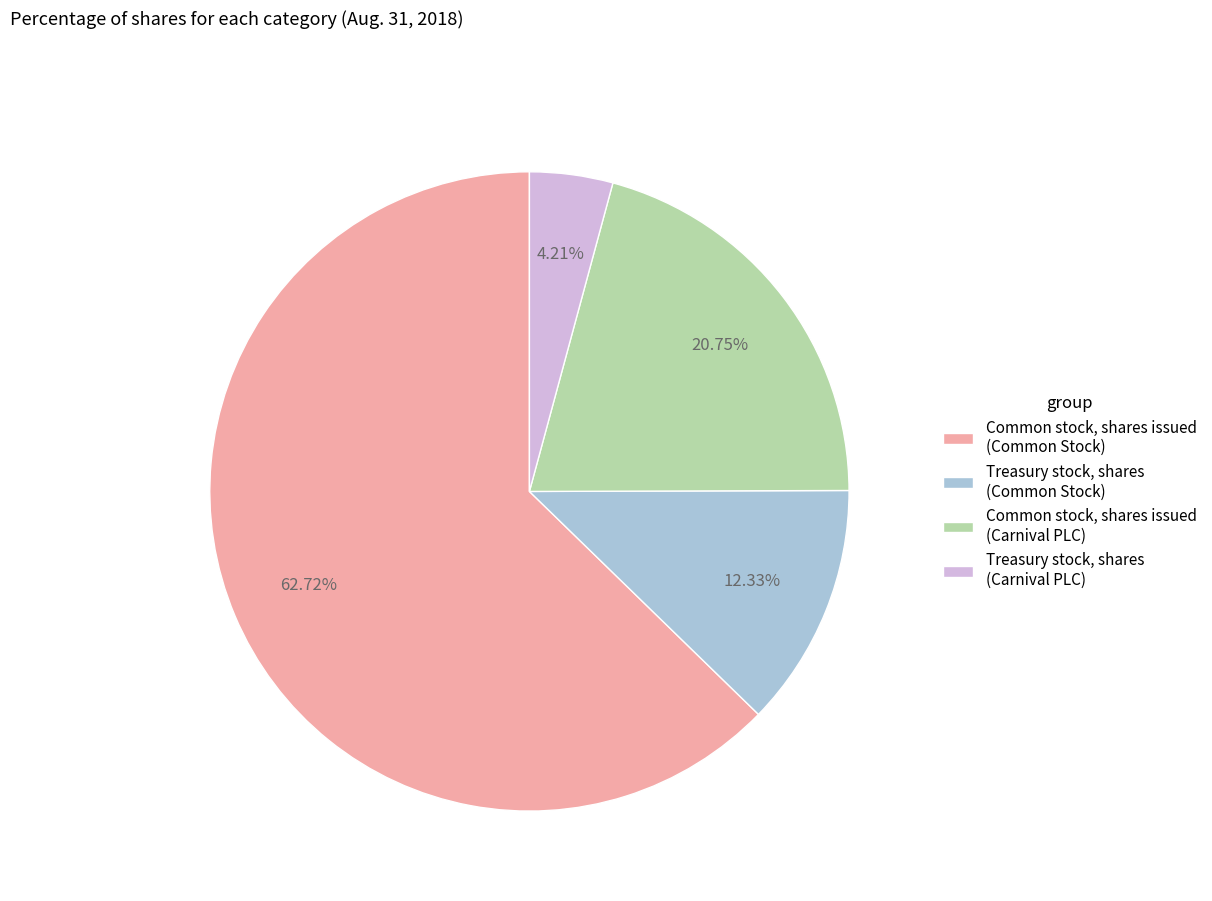

Rank the categories by value from lowest to highest.

Treasury stock, shares (Carnival PLC), Treasury stock, shares (Common Stock), Common stock, shares issued (Carnival PLC), Common stock, shares issued (Common Stock)